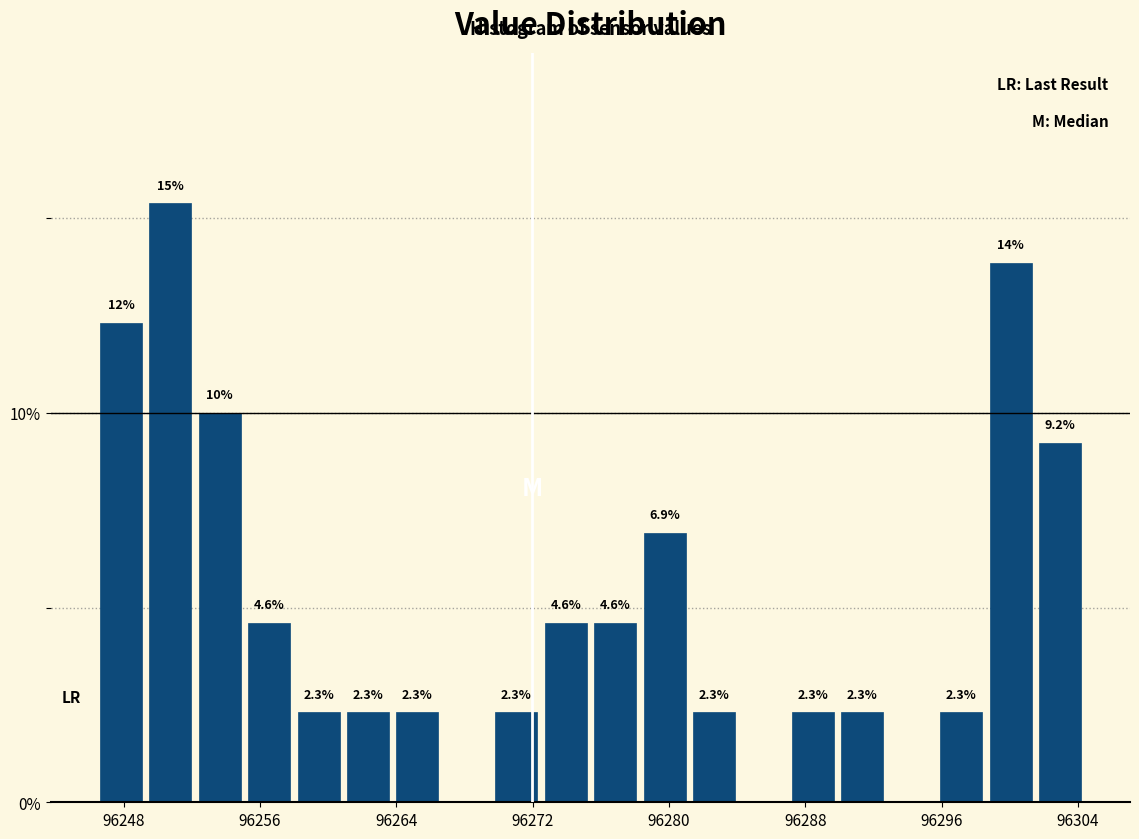

Read against the x-axis, roughly where is the centre of the tallest bar?

96251